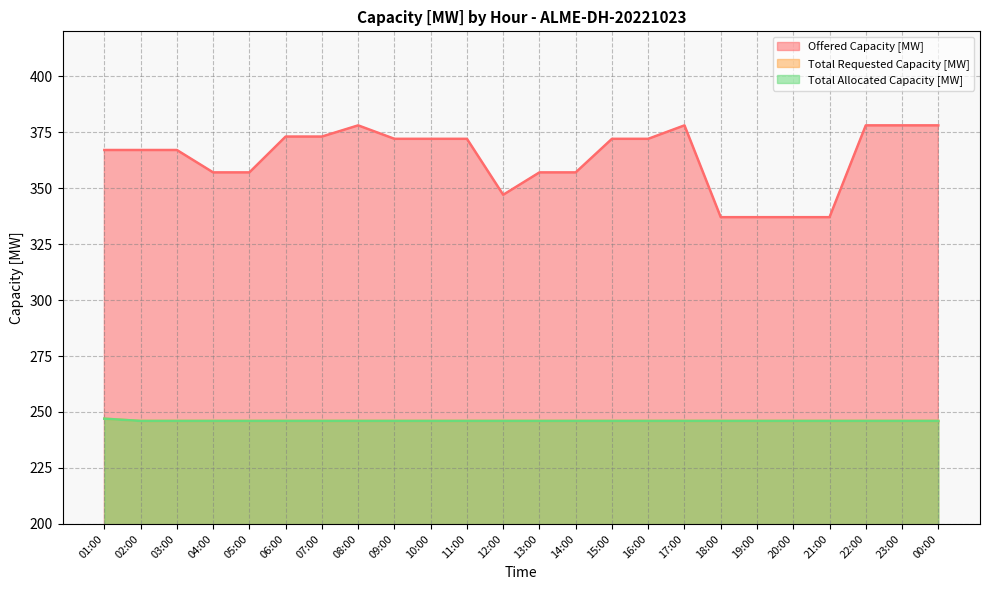

True or false: Offered Capacity [MW] has a value of 357 at 04:00.

True